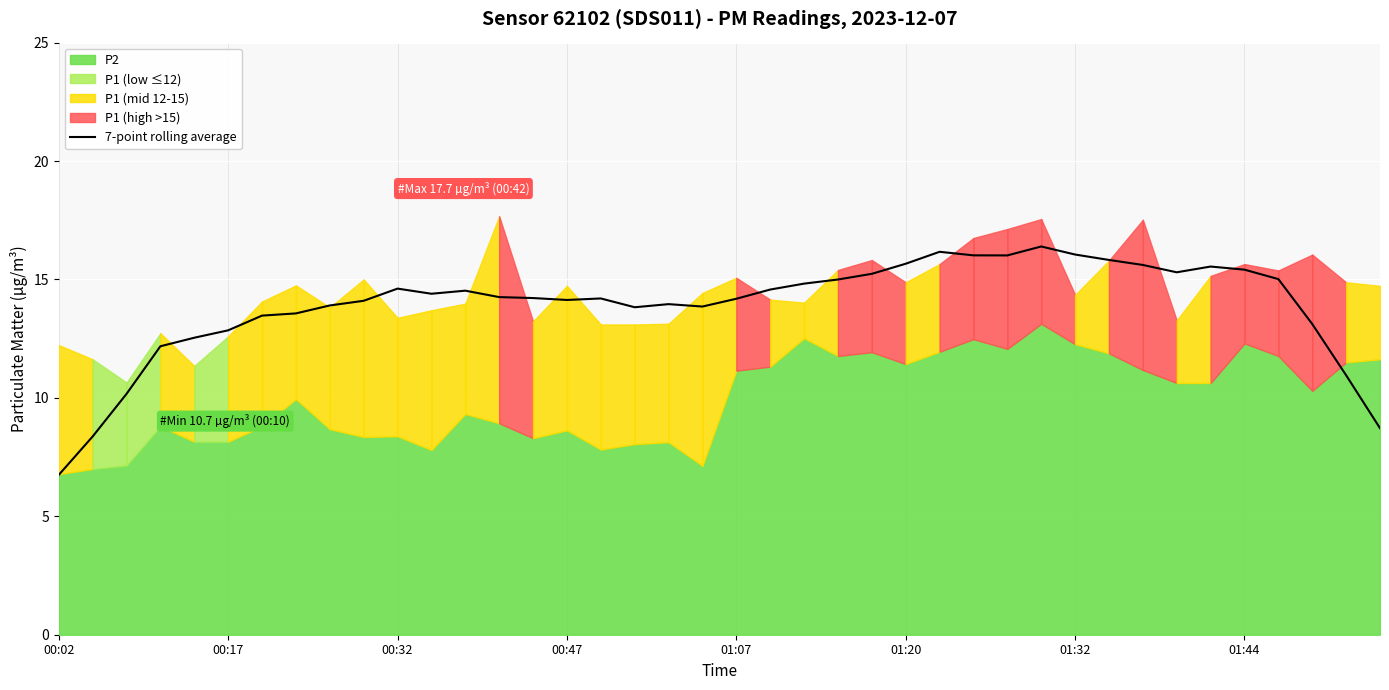

Count the number of categories in the chart.

40